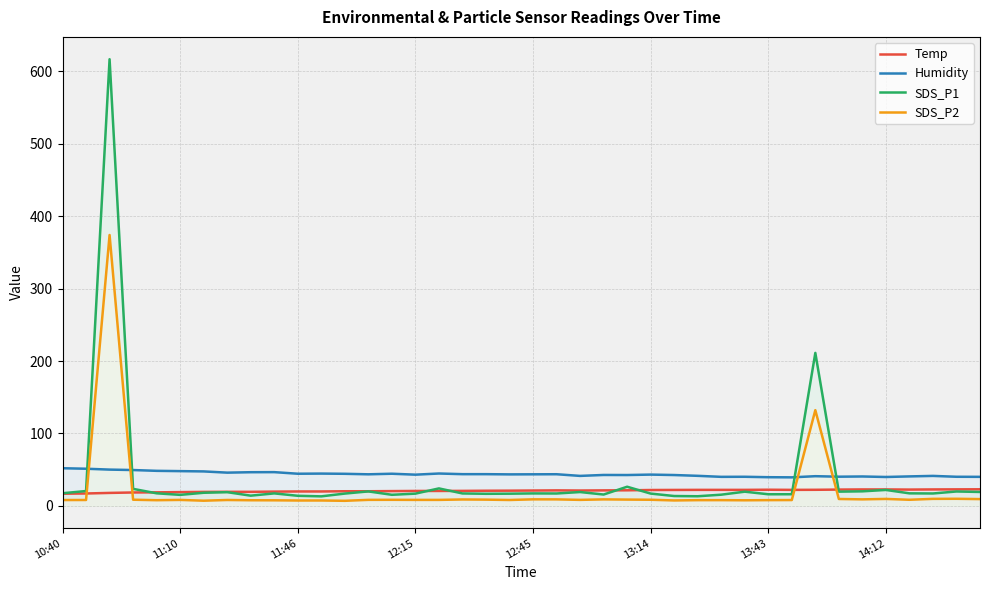

List the series in order of their peak value, highest first.

SDS_P1, SDS_P2, Humidity, Temp